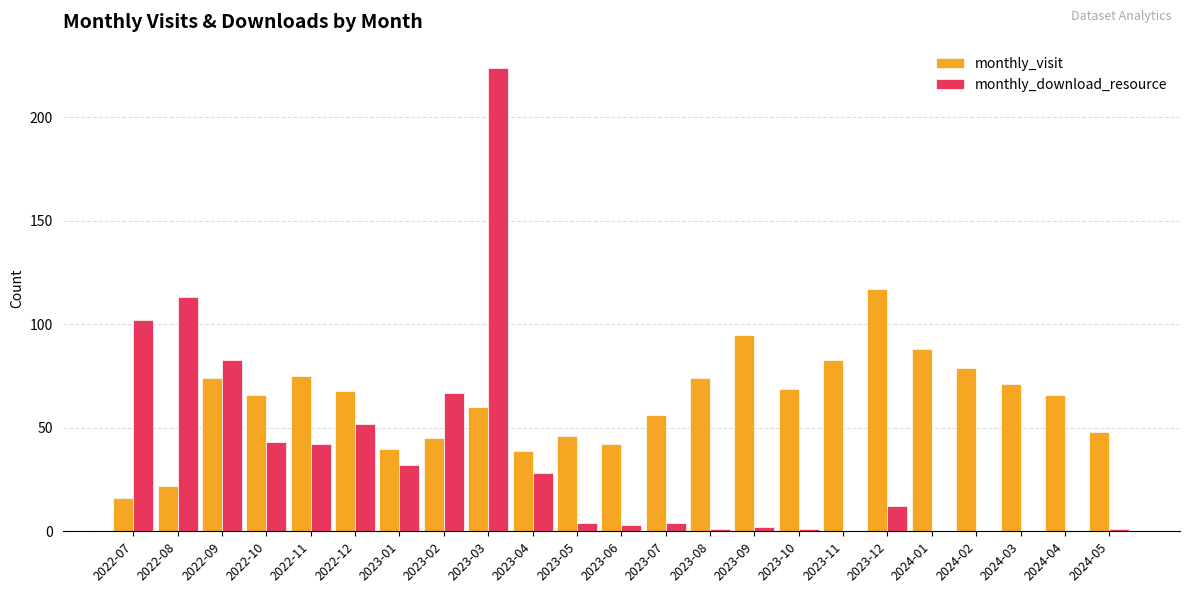

Which series has the largest total across all categories?

monthly_visit